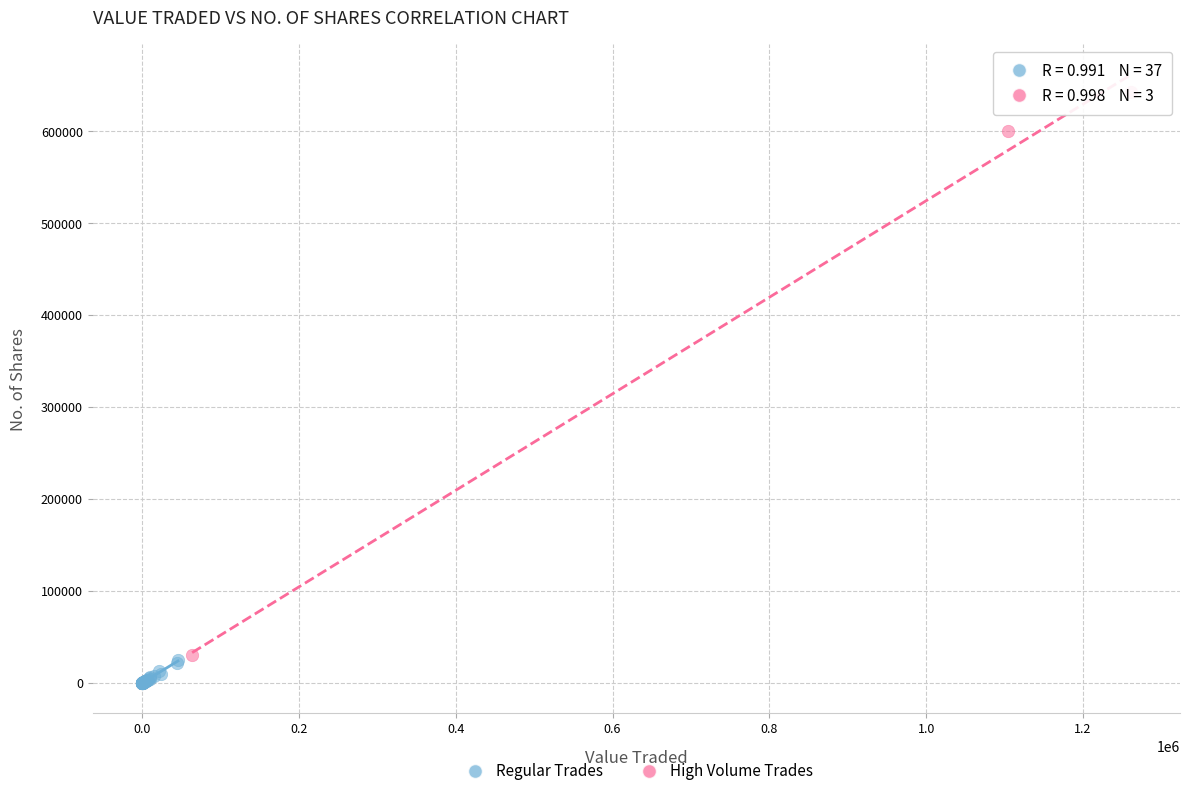

Which series reaches the maximum Y coordinate?

High Volume Trades